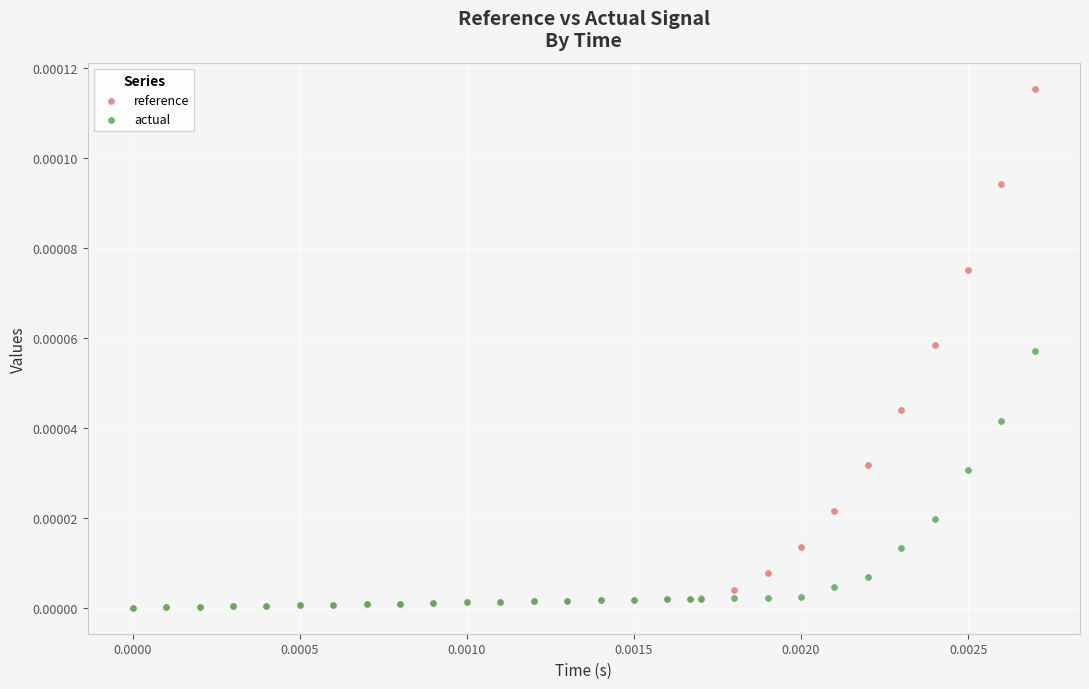

What are all the series names shown in the legend?

reference, actual